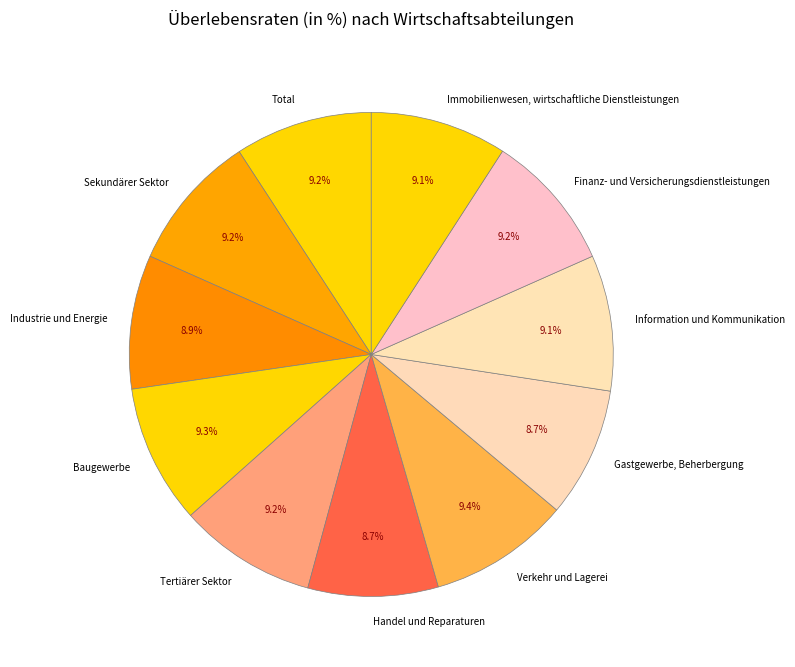

Is the sum of Handel und Reparaturen and Information und Kommunikation greater than half?

No